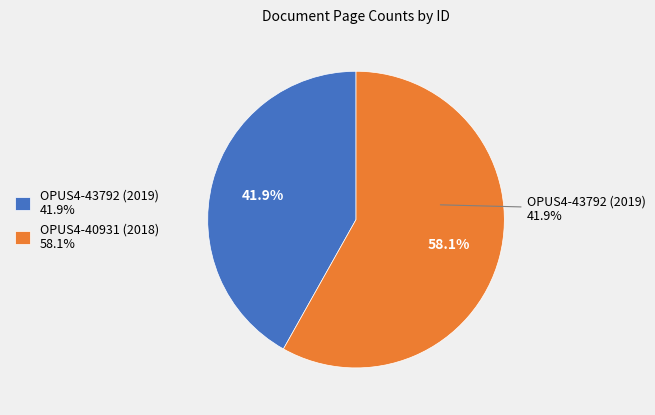

Which category has the smallest portion of the pie?

OPUS4-43792 (2019)